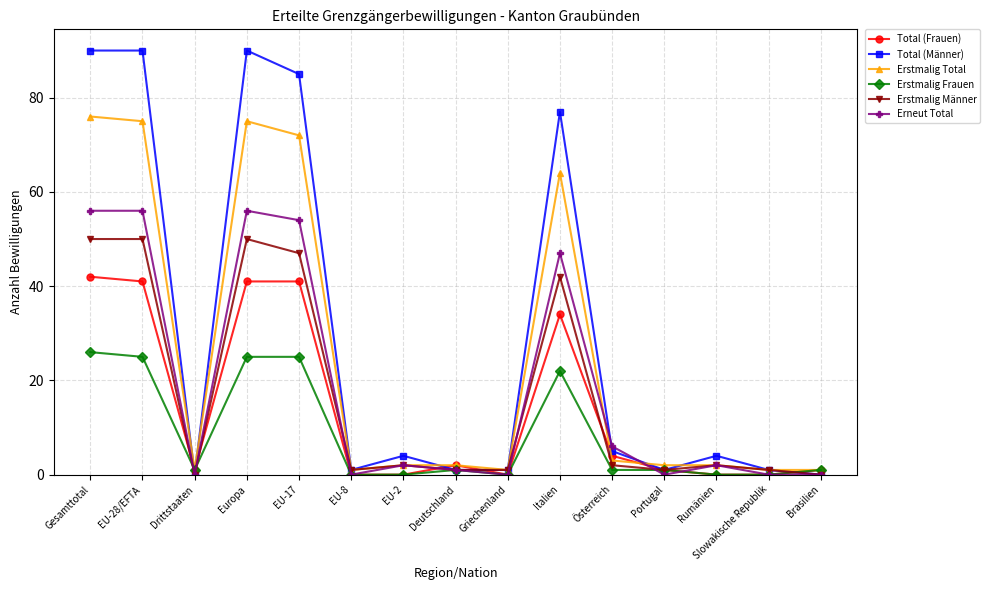

Where do Erstmalig Frauen and Total (Männer) first cross each other?

EU-28/EFTA and Drittstaaten